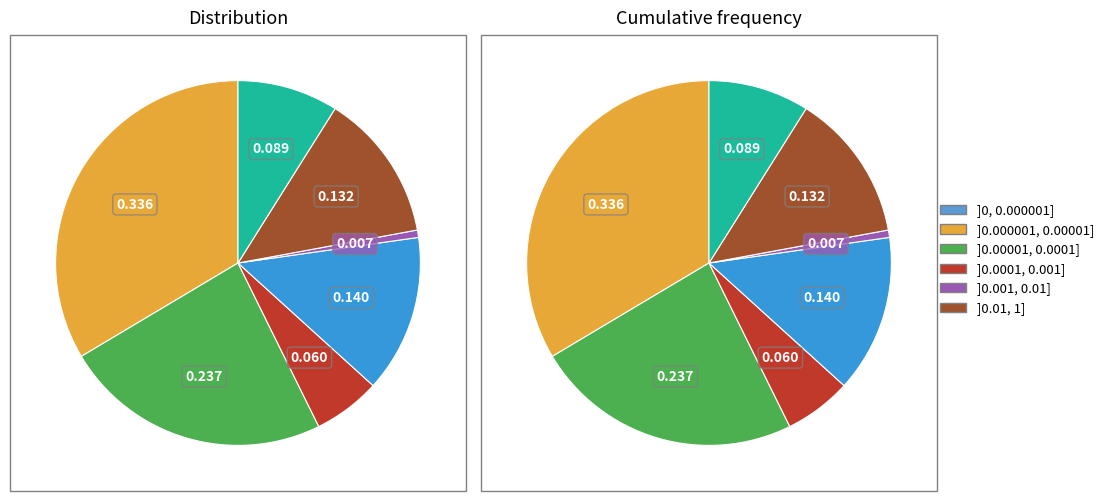

To the nearest percent, what is the difference between the largest and smallest slice percentages?

33%